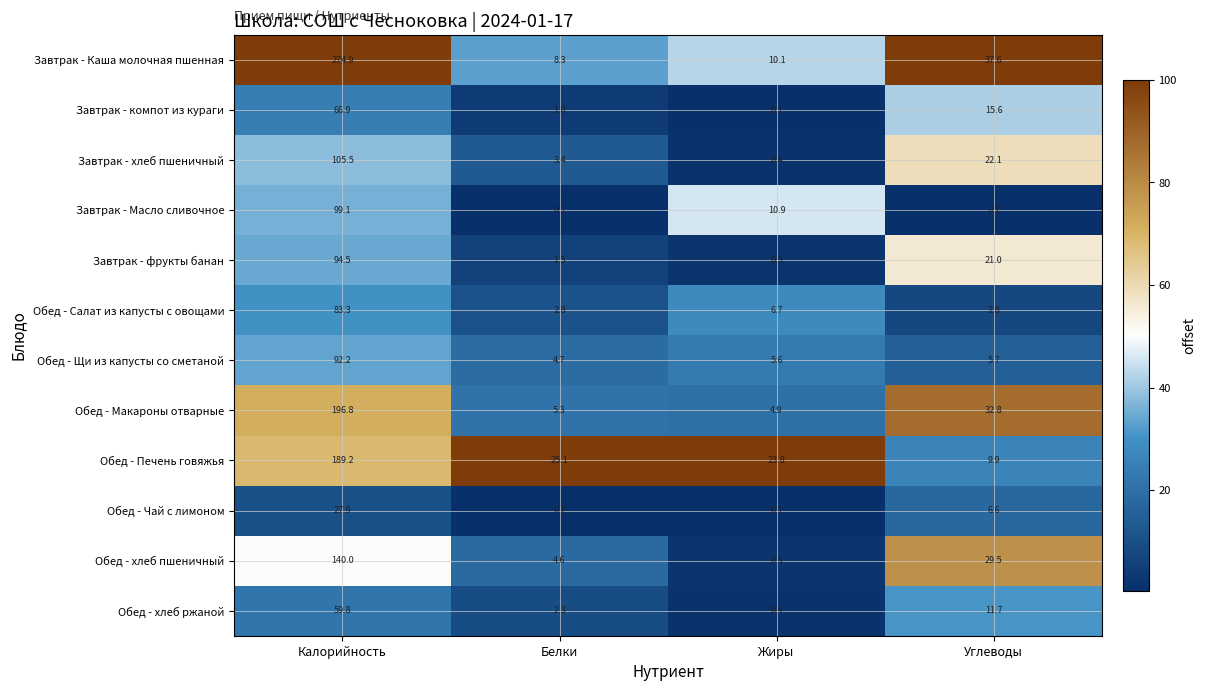

Rank the series by their maximum value, from highest to lowest.

Завтрак - Каша молочная пшенная, Обед - Макароны отварные, Обед - Печень говяжья, Обед - хлеб пшеничный, Завтрак - хлеб пшеничный, Завтрак - Масло сливочное, Завтрак - фрукты банан, Обед - Щи из капусты со сметаной, Обед - Салат из капусты с овощами, Завтрак - компот из кураги, Обед - хлеб ржаной, Обед - Чай с лимоном